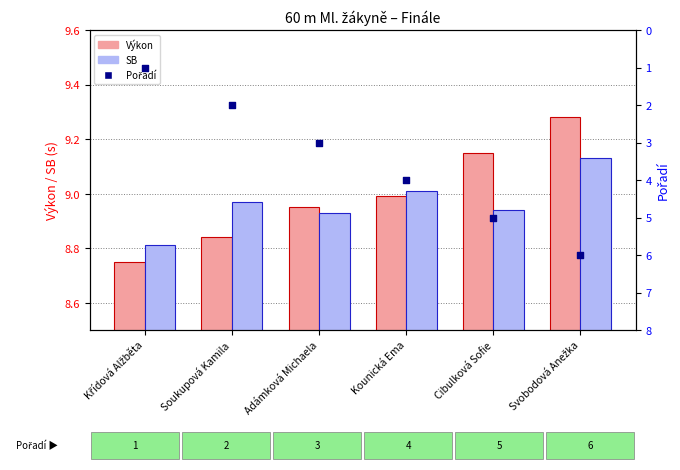

Which series reaches the minimum Y coordinate?

Pořadí